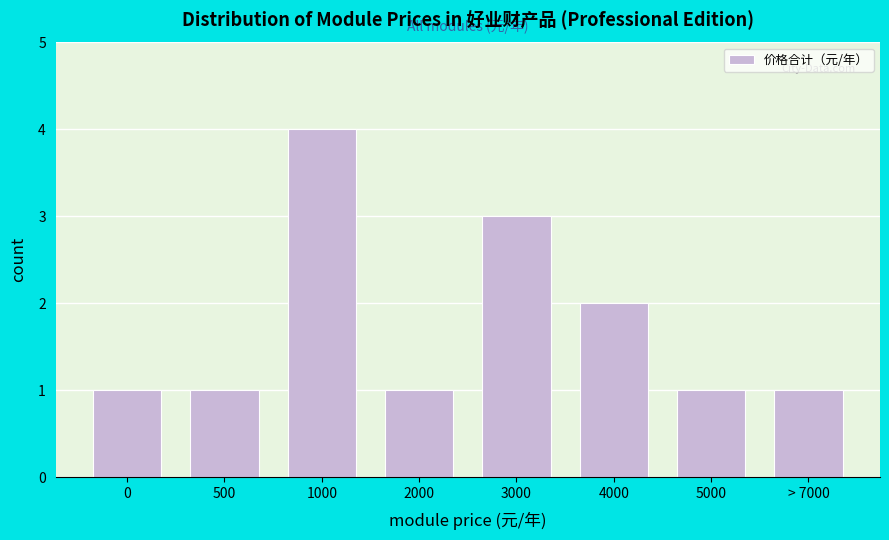

Reading right to left, extract all data points from this chart.

> 7000=1	5000=1	4000=2	3000=3	2000=1	1000=4	500=1	0=1